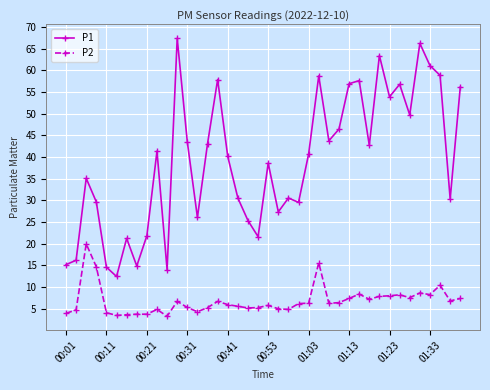

What is the value of the P2 point at the 12th from the left?

6.7